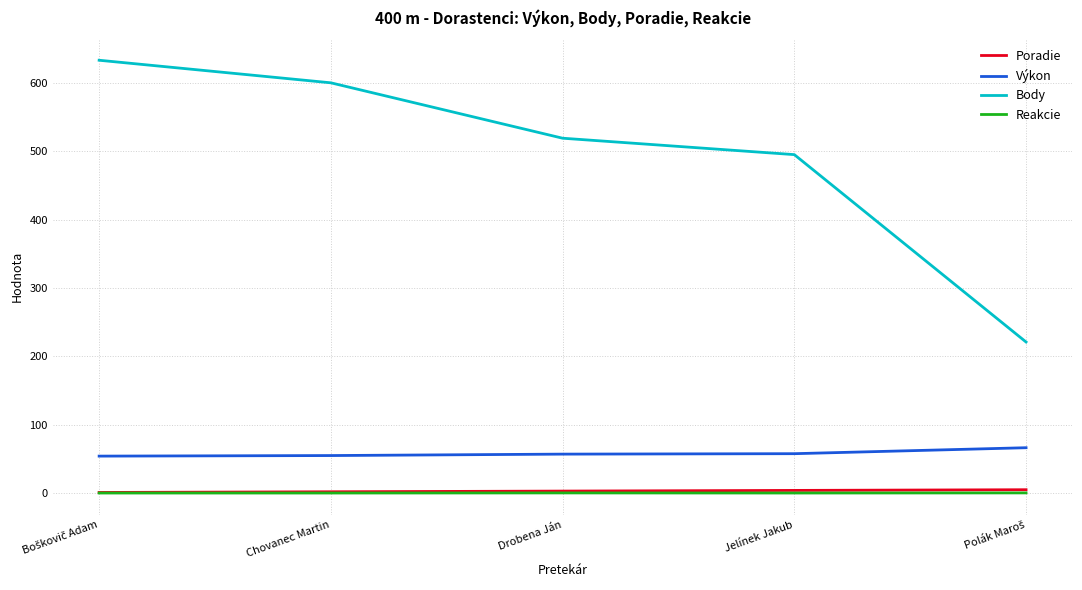

What position from the left is Jelínek Jakub?

4